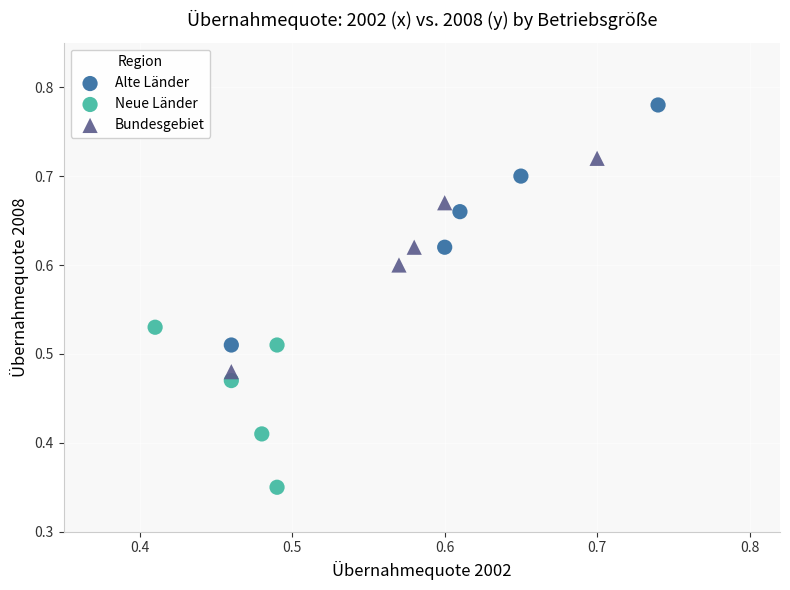

Which series contains the lowest Y value?

Neue Länder